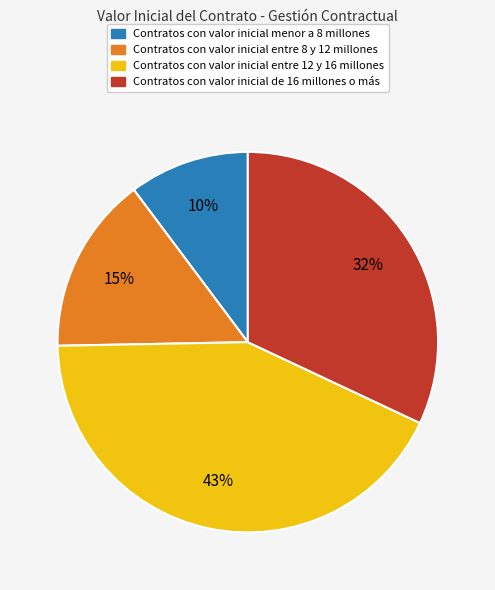

To the nearest percent, what is the average slice percentage?

25%